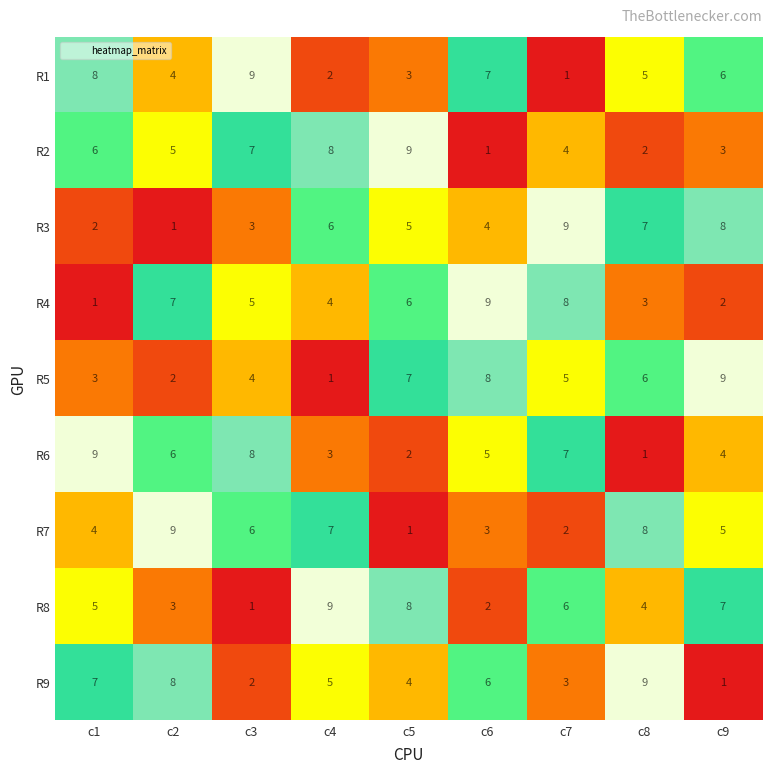

What is the difference between the maximum and minimum values in the R2 series?

8